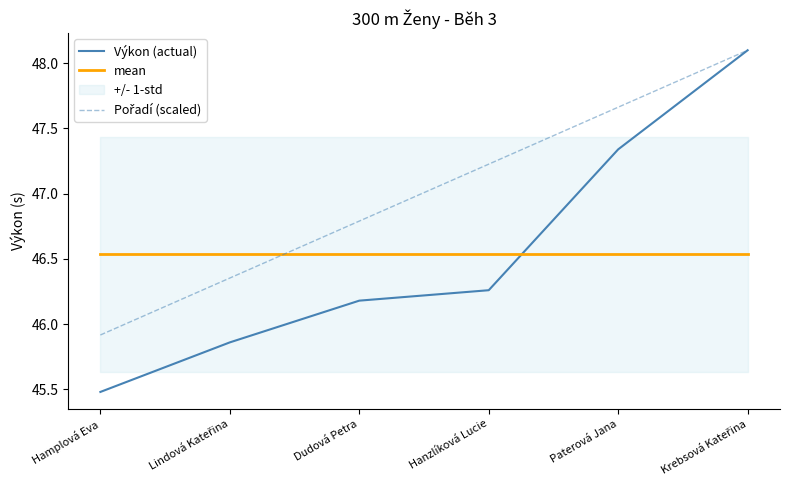

Reading right to left, extract all data points from this chart.

Výkon (actual): 48.1	47.3	46.3	46.2	45.9	45.5
mean: 46.5	46.5	46.5	46.5	46.5	46.5
Pořadí (scaled): 48.1	47.7	47.2	46.8	46.4	45.9